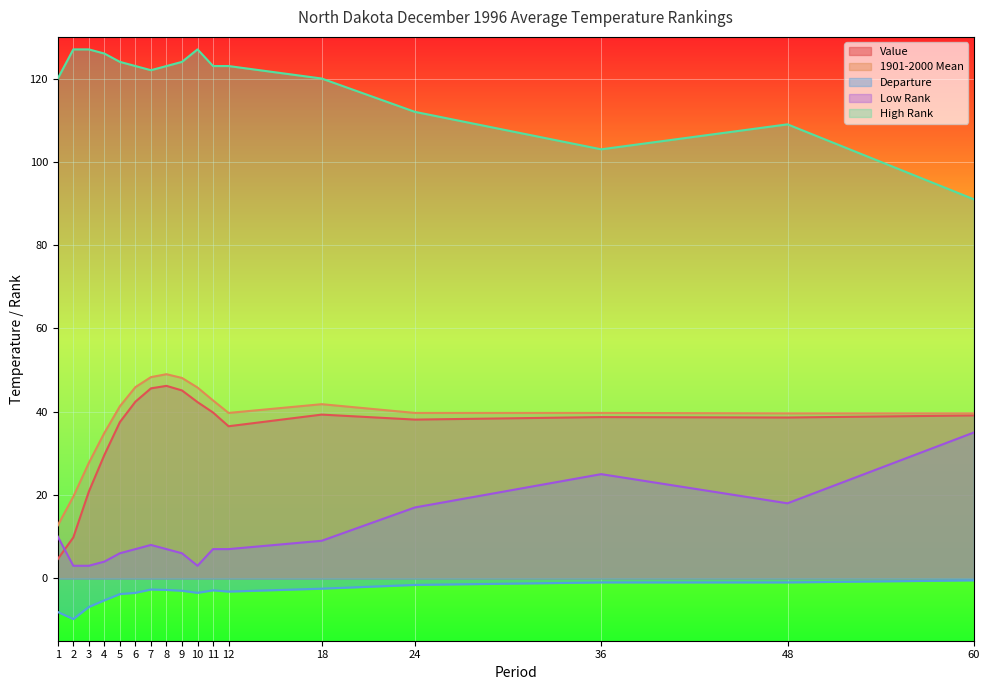

What is the sum of the 1901-2000 Mean values at 9 and 60?

87.7